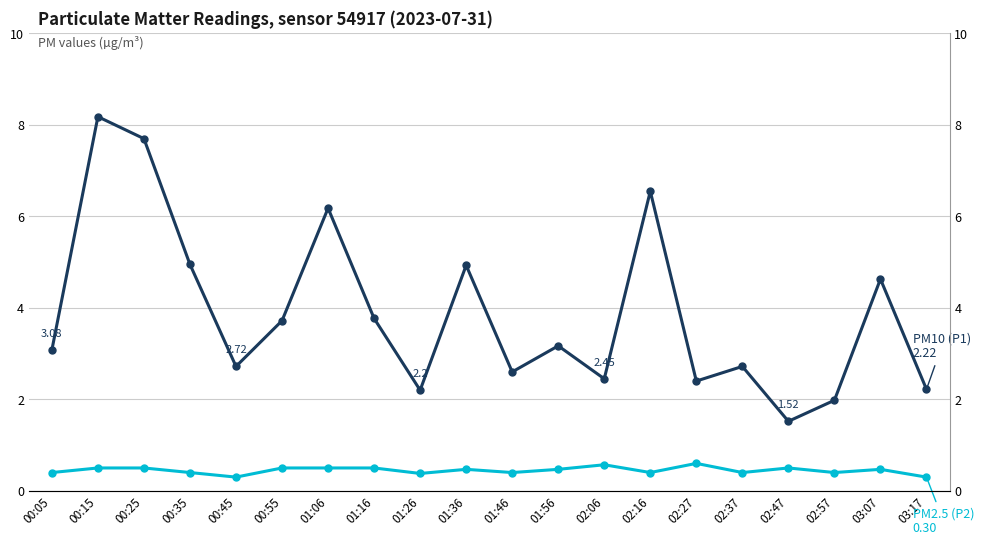

What position from the left is 02:47?

17